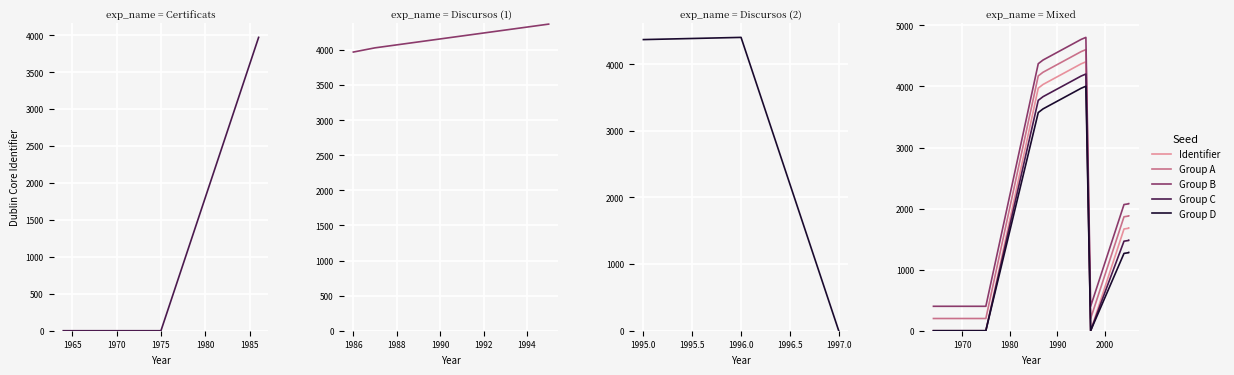

True or false: Group C and Group A intersect in this chart.

False